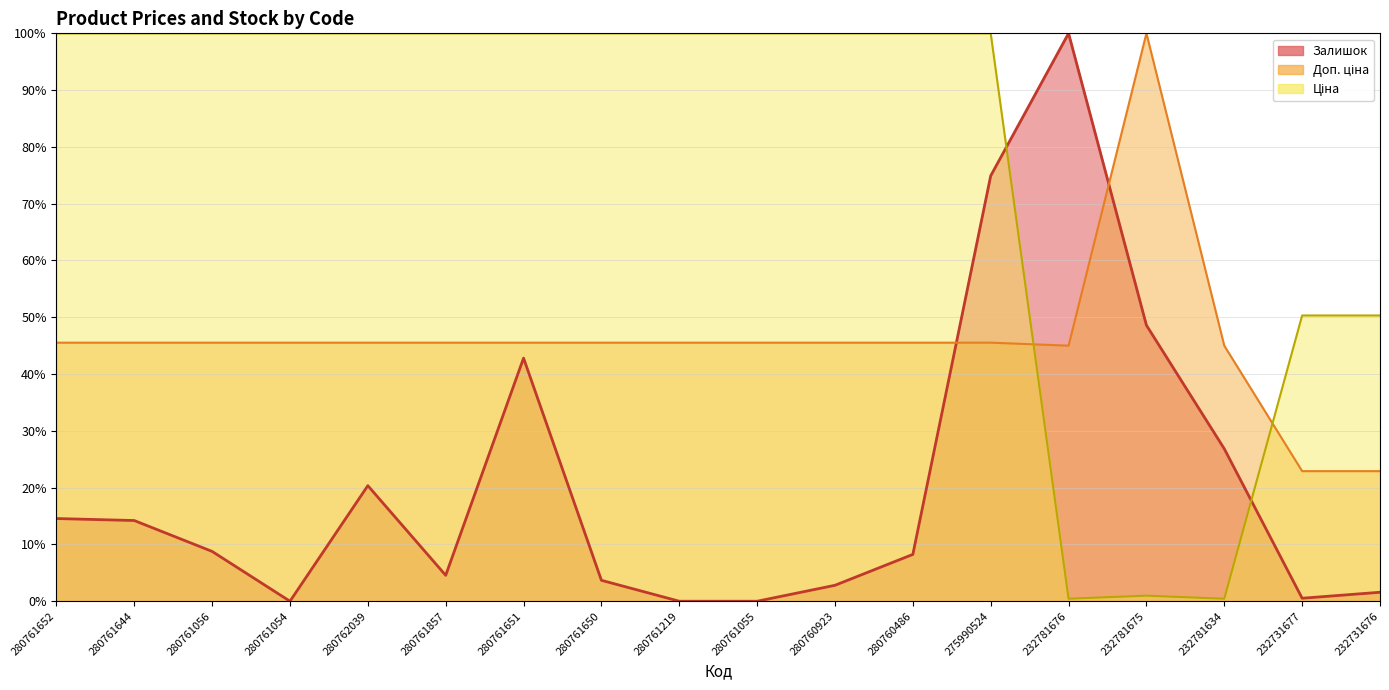

The Доп. ціна series shows 45.0 at 232781634. True or false?

True